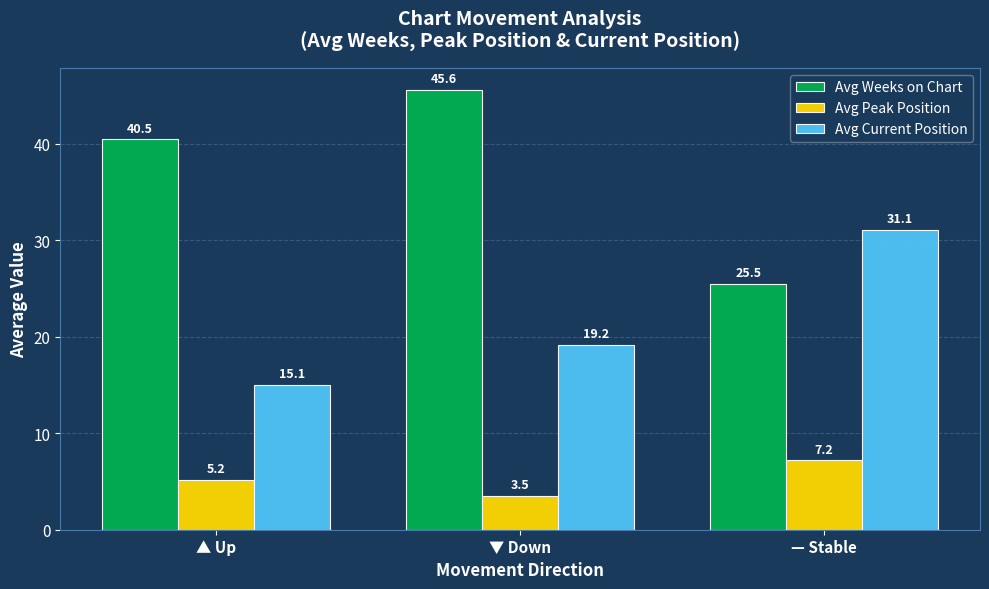

What position from the left is ▼ Down?

2